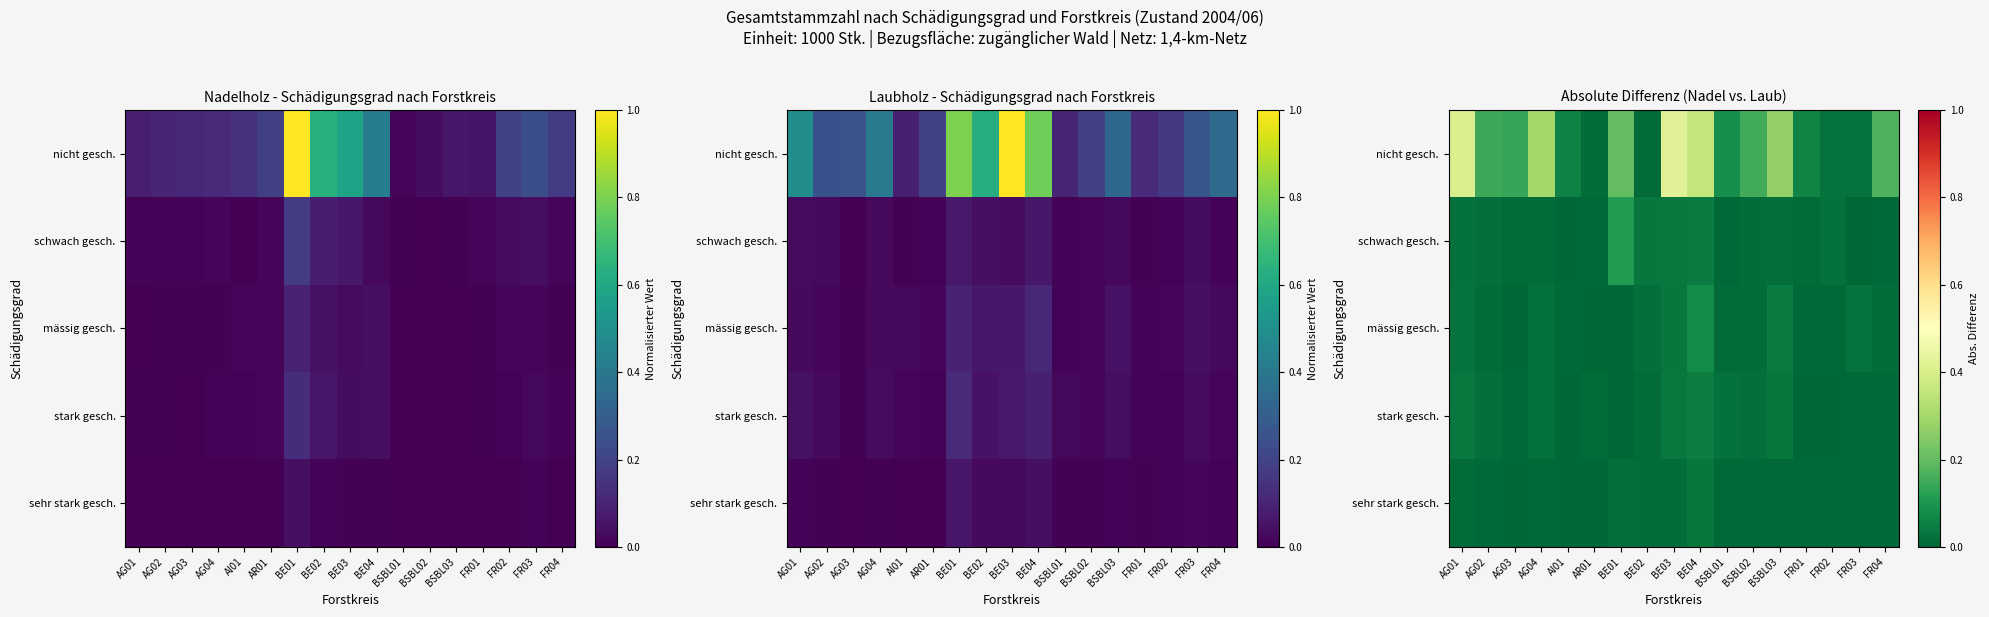

Between BE01 and FR01, which is larger?

BE01